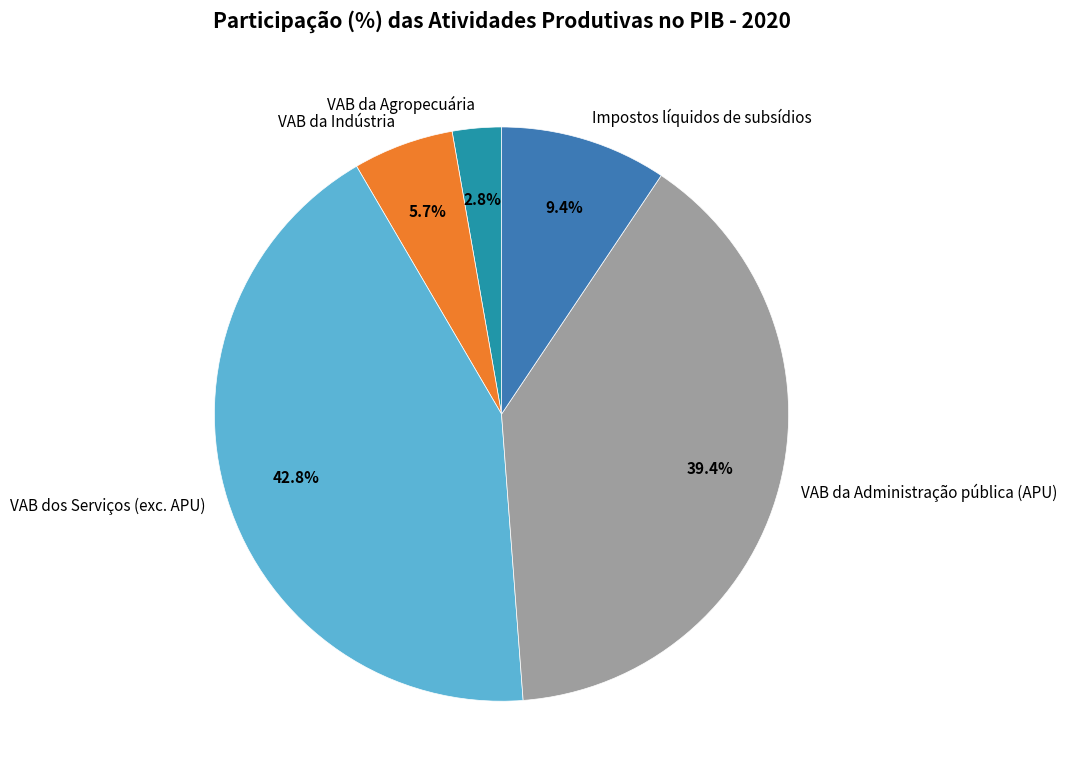

To the nearest percent, what is the combined percentage of VAB da Agropecuária and VAB dos Serviços (exc. APU)?

46%